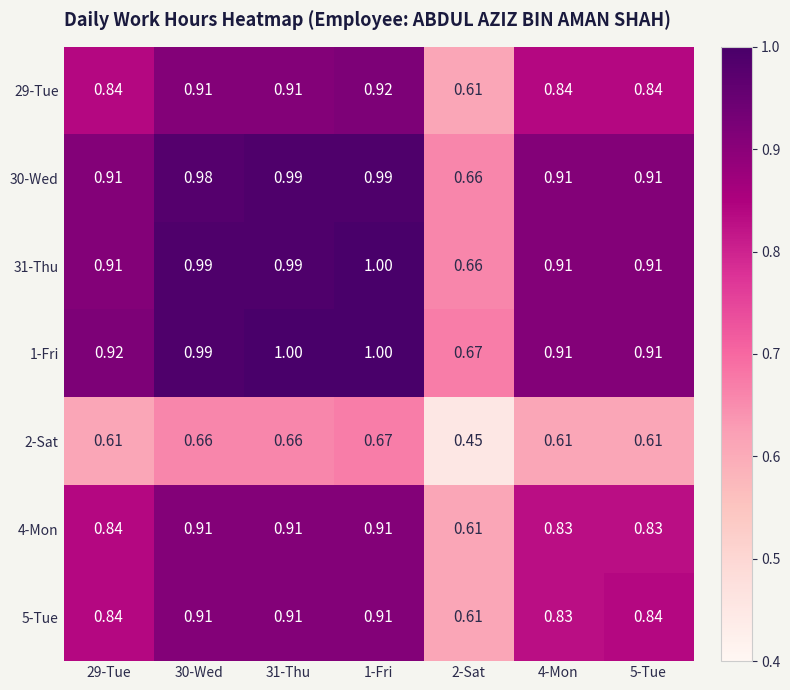

What is the spread (max minus min) of values at 29-Tue?

0.3